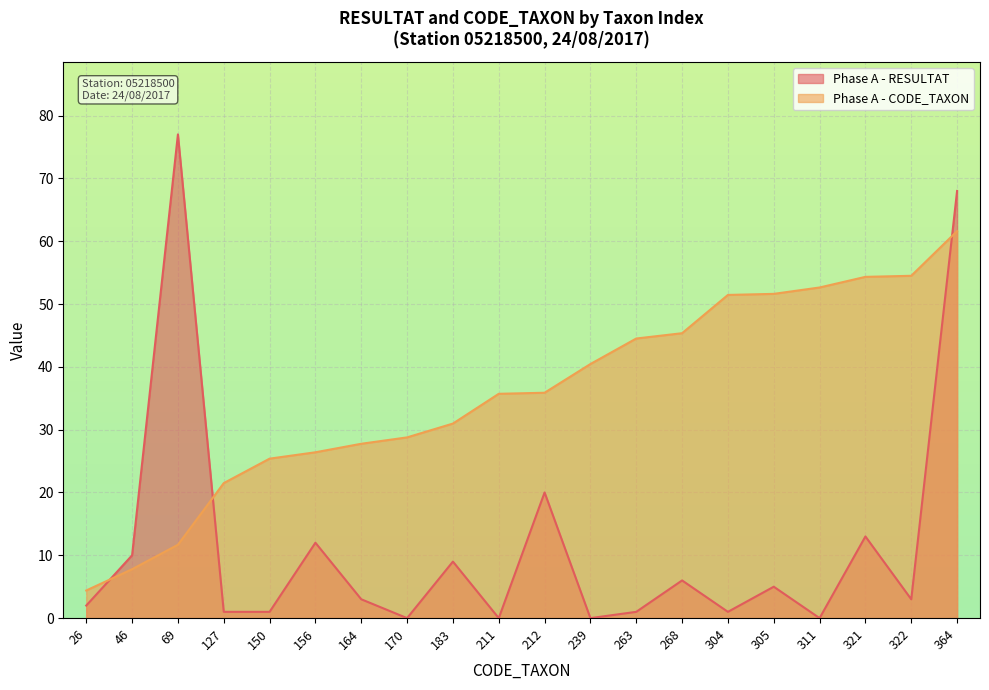

Rank the series at 268 from highest to lowest value.

Phase A - CODE_TAXON, Phase A - RESULTAT